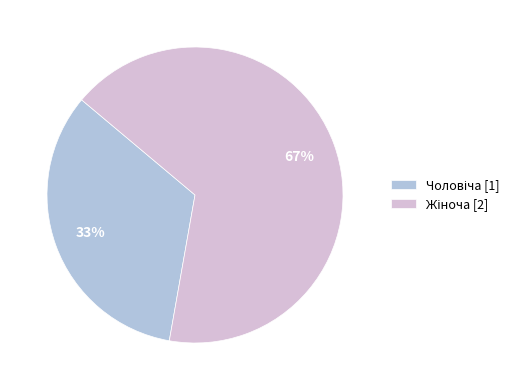

To the nearest percent, what is the average slice percentage?

50%